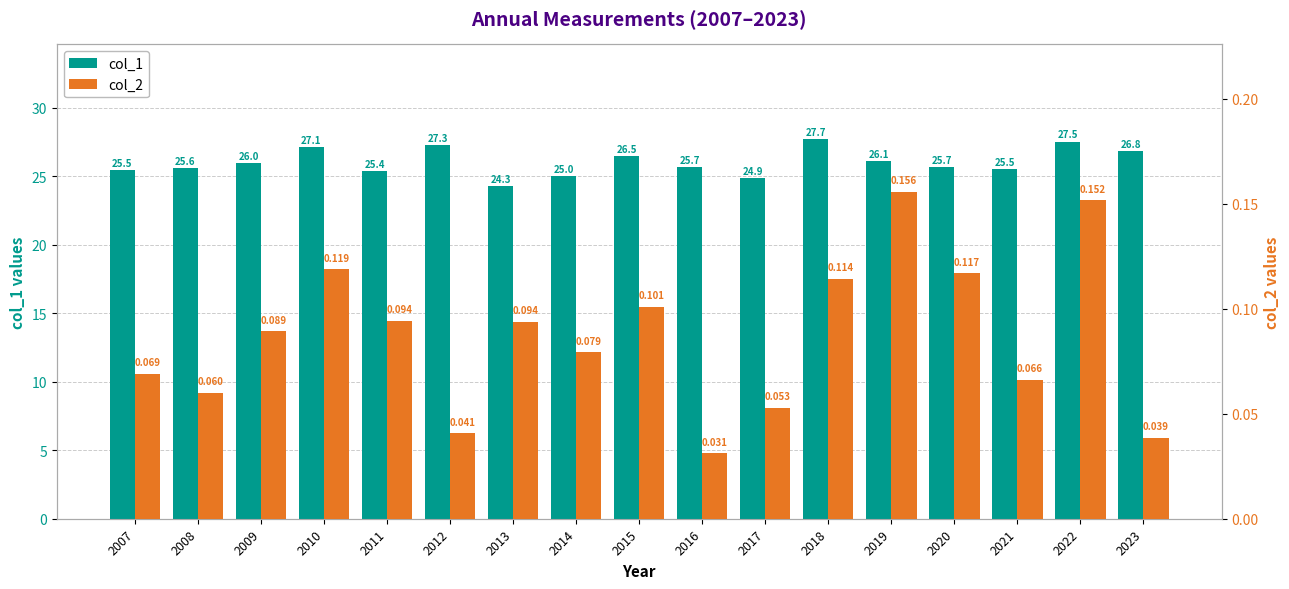

Which label corresponds to the smallest value in the chart?

2016